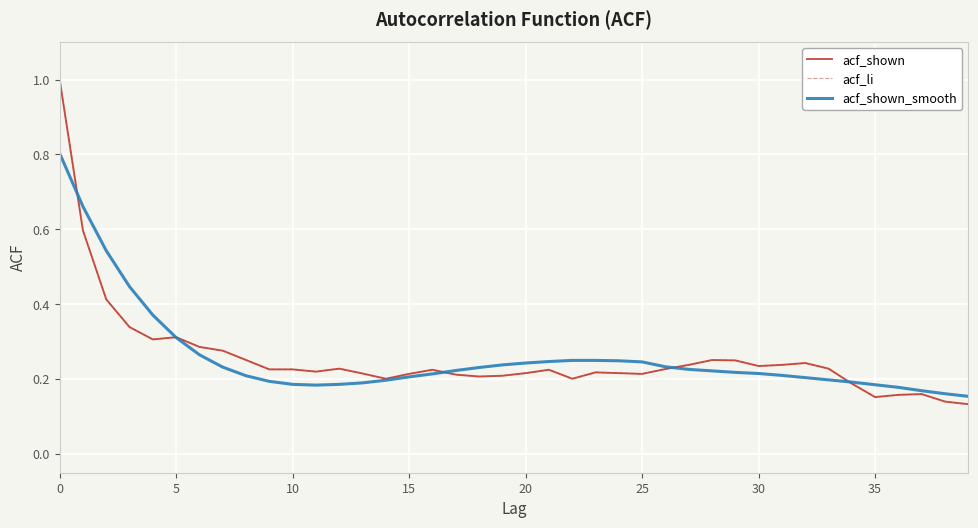

Reading right to left, list all the values displayed in this chart.

acf_shown: 0.1	0.1	0.2	0.2	0.2	0.2	0.2	0.2	0.2	0.2	0.2	0.3	0.2	0.2	0.2	0.2	0.2	0.2	0.2	0.2	0.2	0.2	0.2	0.2	0.2	0.2	0.2	0.2	0.2	0.2	0.2	0.3	0.3	0.3	0.3	0.3	0.3	0.4	0.6	1.0
acf_li: 0.1	0.1	0.2	0.2	0.2	0.2	0.2	0.2	0.2	0.2	0.2	0.3	0.2	0.2	0.2	0.2	0.2	0.2	0.2	0.2	0.2	0.2	0.2	0.2	0.2	0.2	0.2	0.2	0.2	0.2	0.2	0.3	0.3	0.3	0.3	0.3	0.3	0.4	0.6	1.0
acf_shown_smooth: 0.2	0.2	0.2	0.2	0.2	0.2	0.2	0.2	0.2	0.2	0.2	0.2	0.2	0.2	0.2	0.2	0.2	0.2	0.2	0.2	0.2	0.2	0.2	0.2	0.2	0.2	0.2	0.2	0.2	0.2	0.2	0.2	0.2	0.3	0.3	0.4	0.4	0.5	0.7	0.8